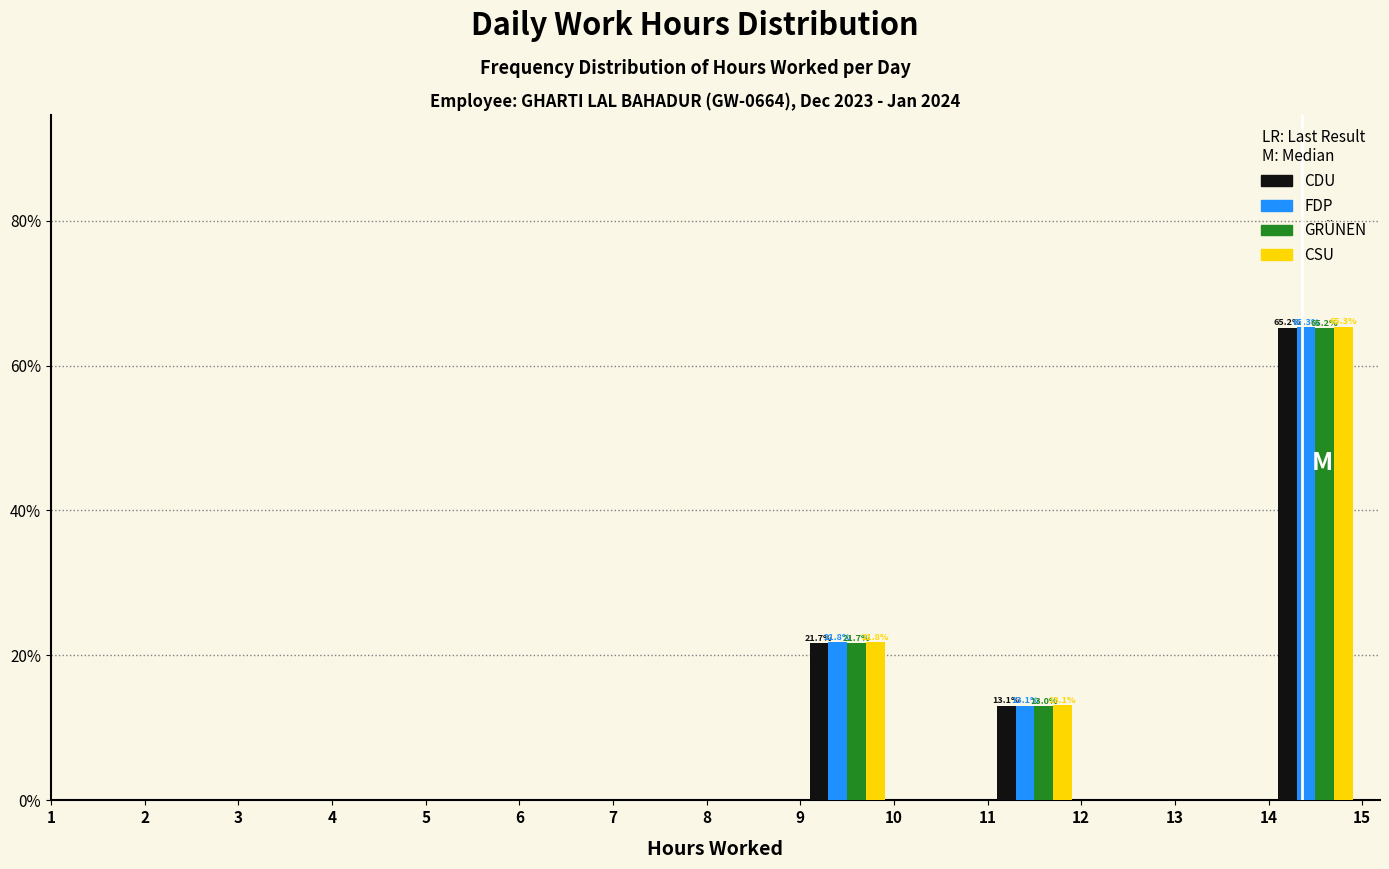

Reading left to right, list all the values displayed in this chart.

CDU: 9=21.7	11=13.1	14=65.2
FDP: 9=21.8	11=13.1	14=65.3
GRÜNEN: 9=21.7	11=13.0	14=65.2
CSU: 9=21.8	11=13.1	14=65.3